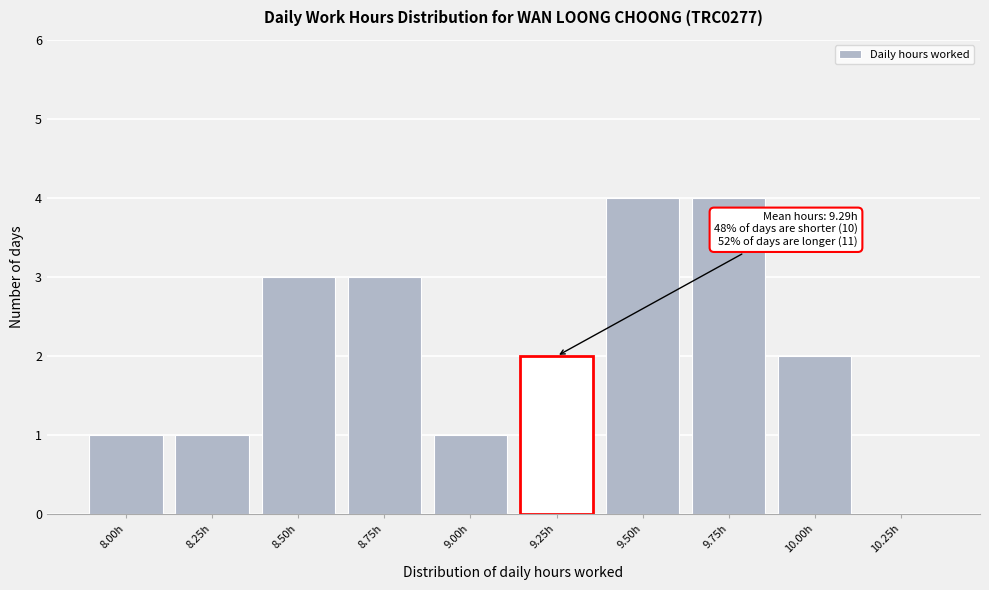

Reading left to right, what are all the values shown in this chart?

8.00h=1	8.25h=1	8.50h=3	8.75h=3	9.00h=1	9.25h=2	9.50h=4	9.75h=4	10.00h=2	10.25h=0